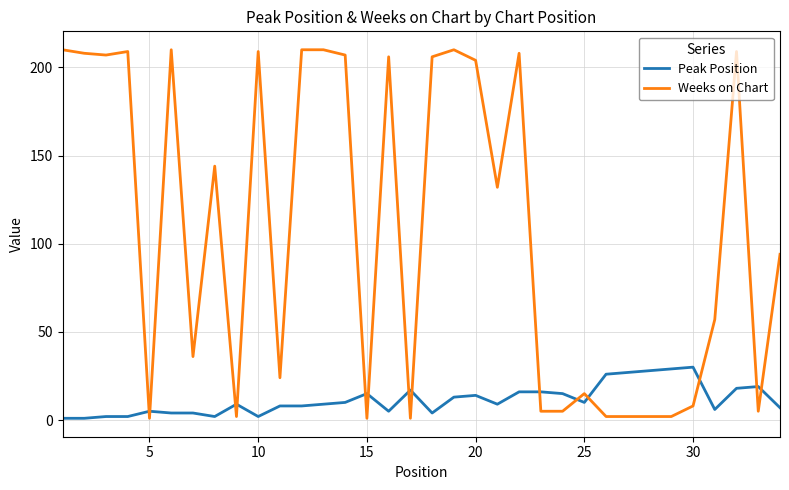

What is the greatest value displayed?

210